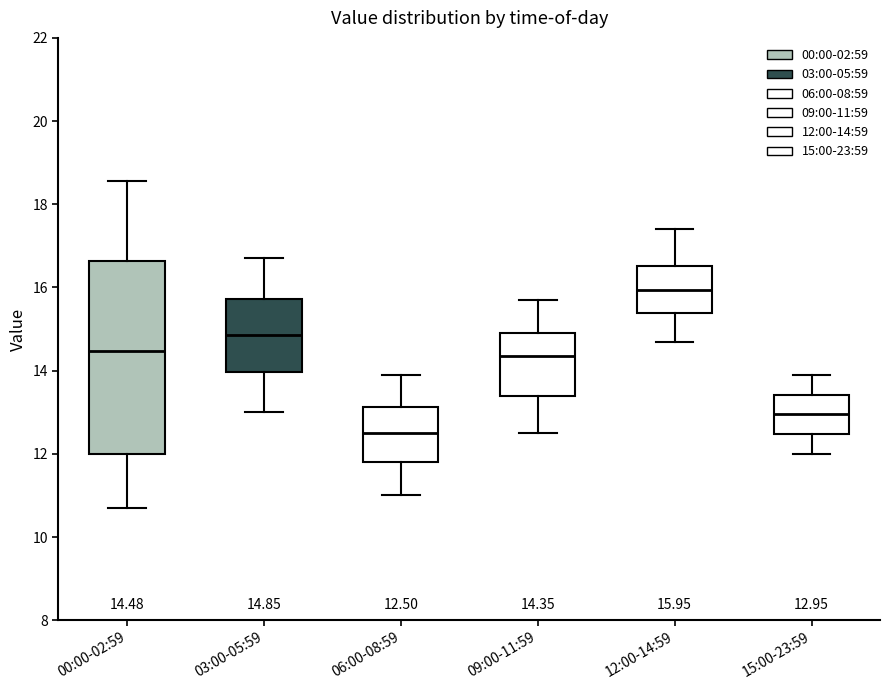

Which box's median line is the lowest?

06:00-08:59